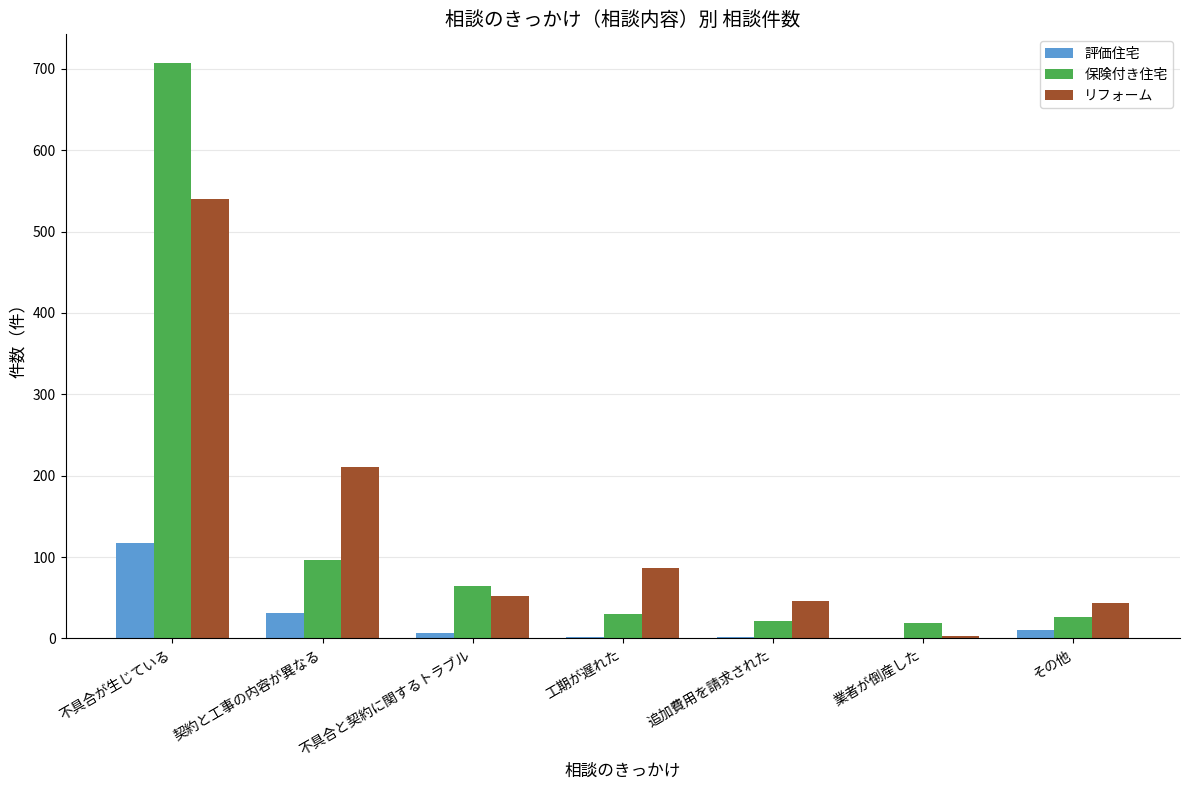

Between 不具合が生じている and 不具合と契約に関するトラブル, which series saw the biggest shift?

保険付き住宅